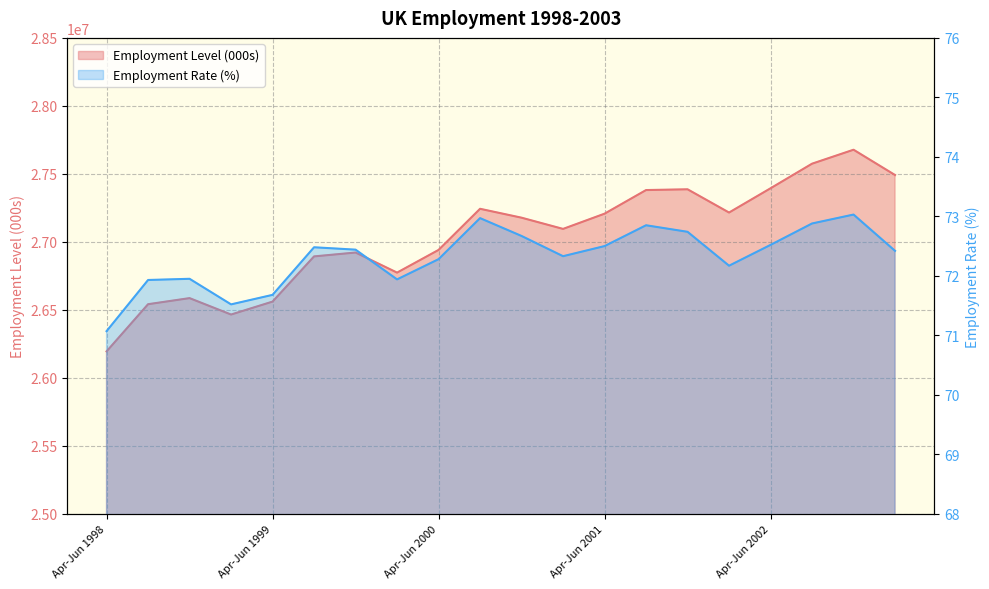

Between Apr-Jun 2000 and Jan-Mar 2003, which is larger?

Jan-Mar 2003